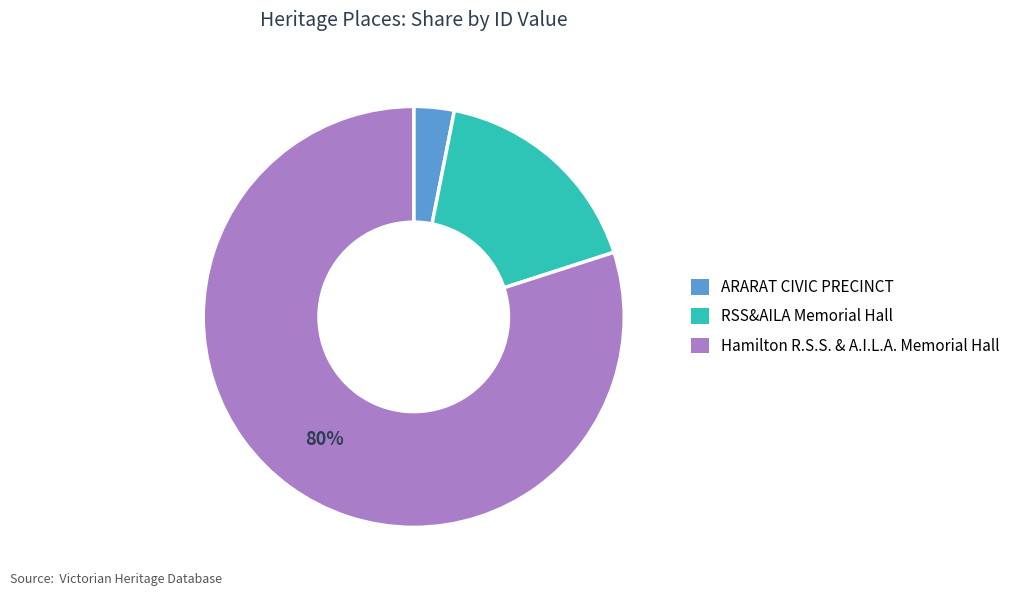

Which category has the smallest portion of the pie?

ARARAT CIVIC PRECINCT